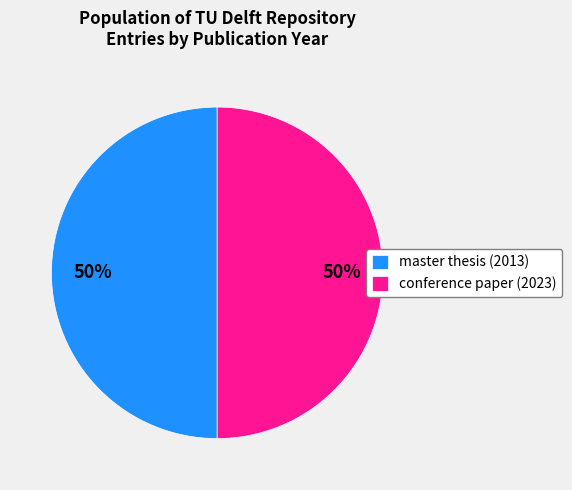

Is the sum of conference paper (2023) and master thesis (2013) greater than half?

Yes